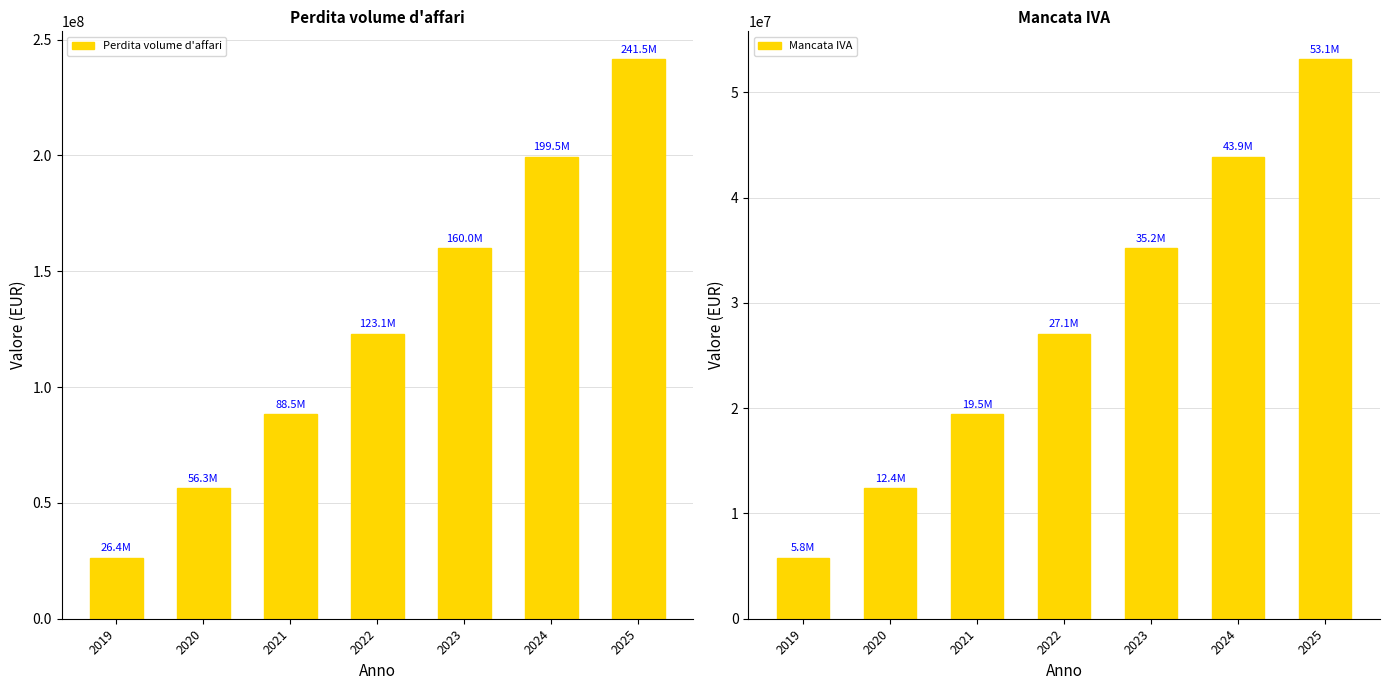

What is the value of the Perdita volume d'affari bar at the 2nd from the left?

56304480